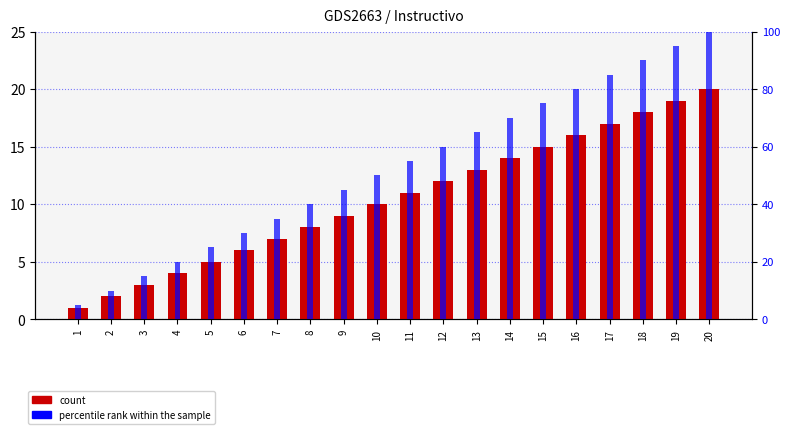

At which category does the chart reach its minimum across all series?

1